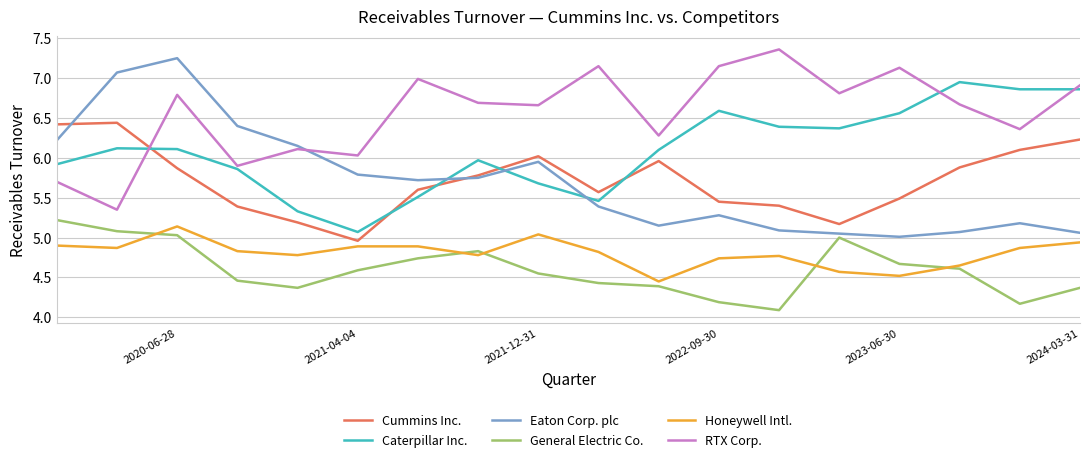

What is the maximum value for Cummins Inc.?

6.4